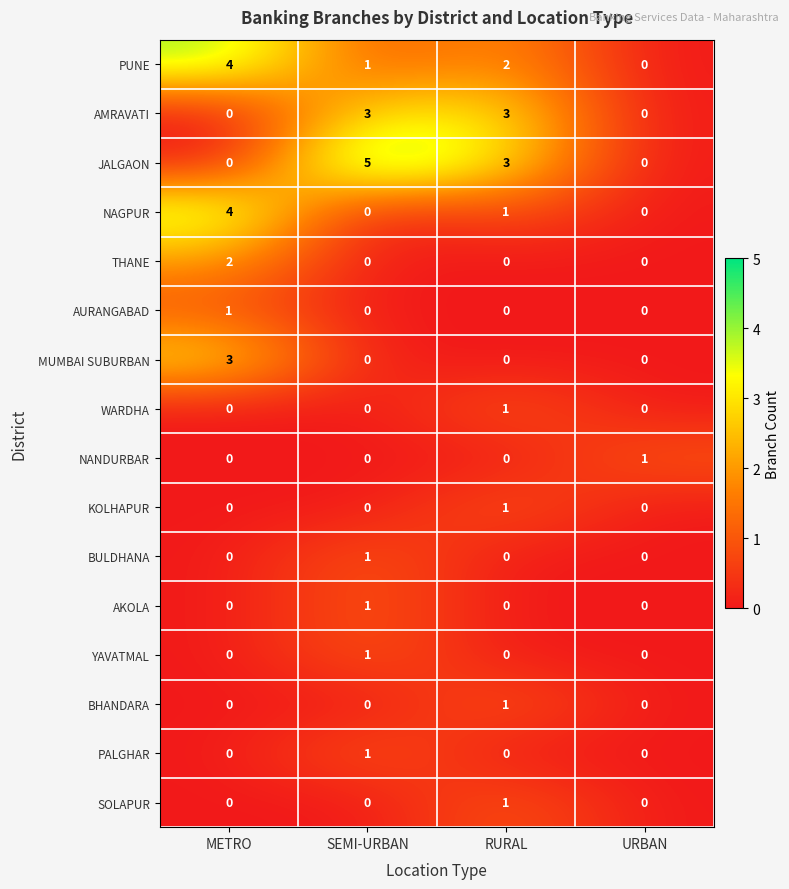

What is the sum of the JALGAON values at URBAN and SEMI-URBAN?

5